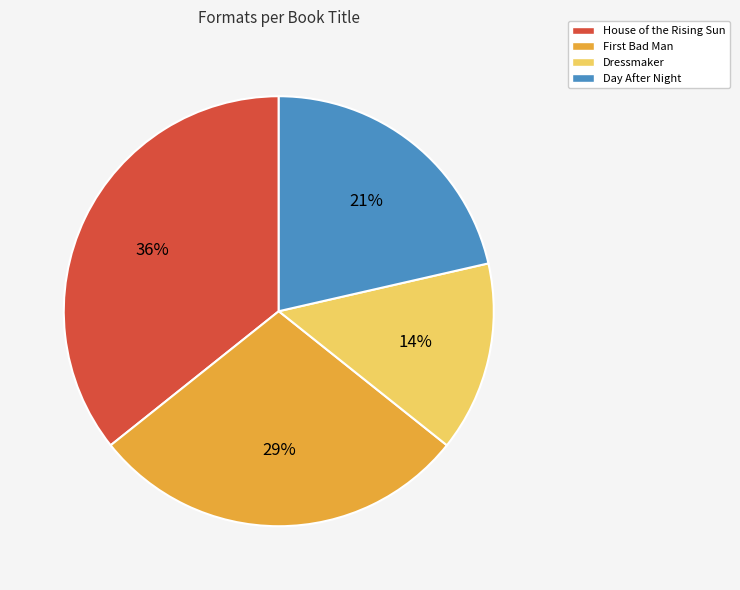

How many slices are in this pie chart?

4